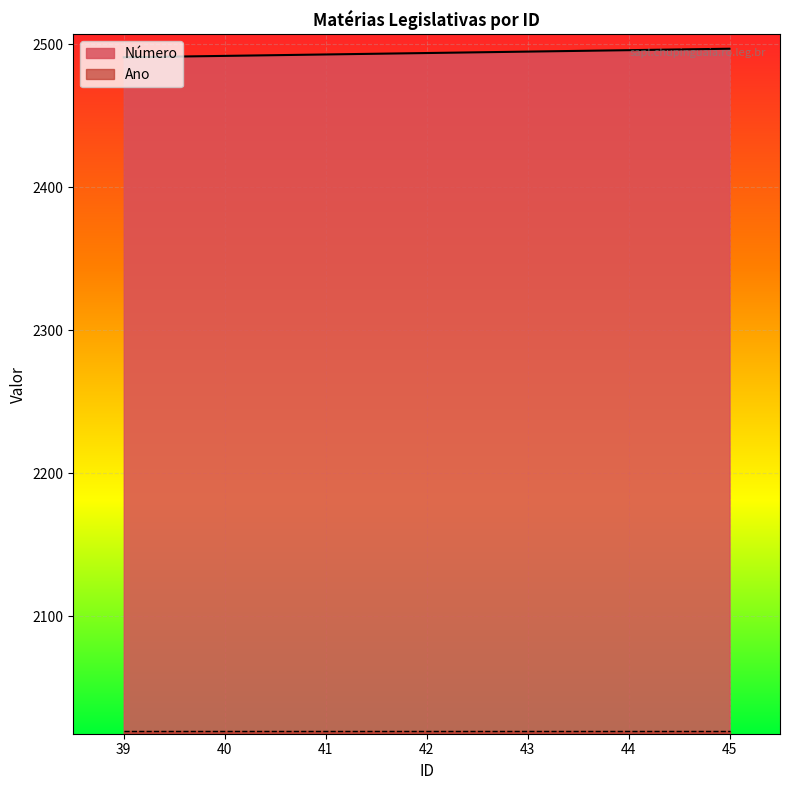

Count the number of categories in the chart.

7